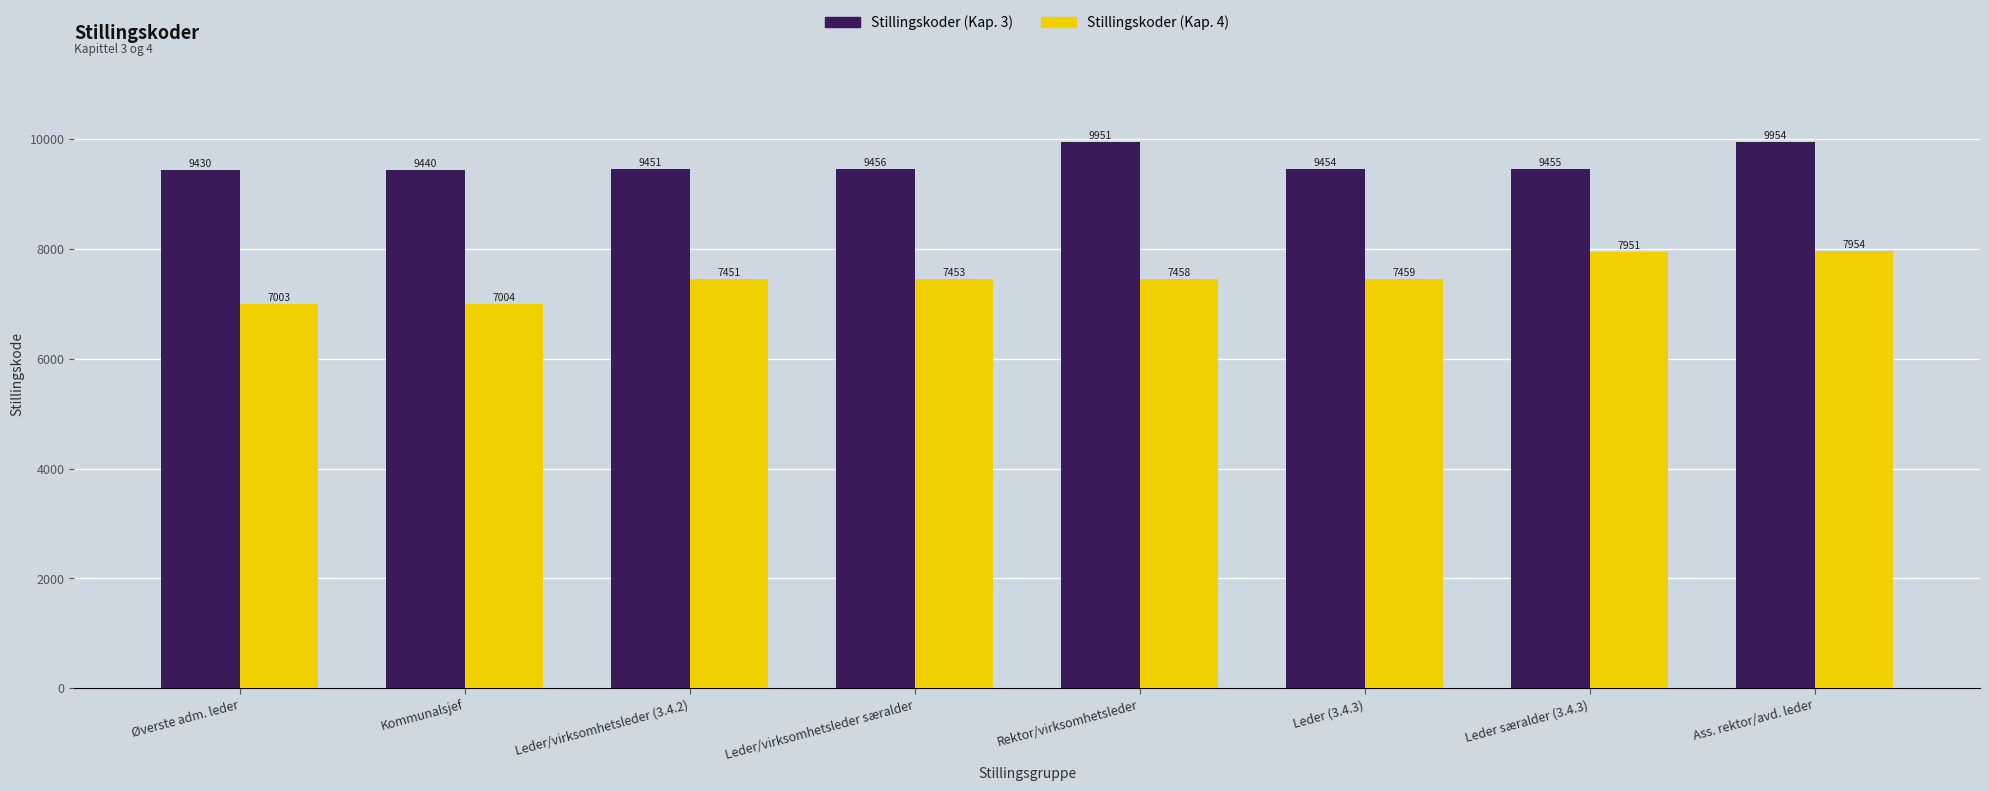

Reading left to right, what are all the values shown in this chart?

Stillingskoder (Kap. 3): 9430	9440	9451	9456	9951	9454	9455	9954
Stillingskoder (Kap. 4): 7003	7004	7451	7453	7458	7459	7951	7954